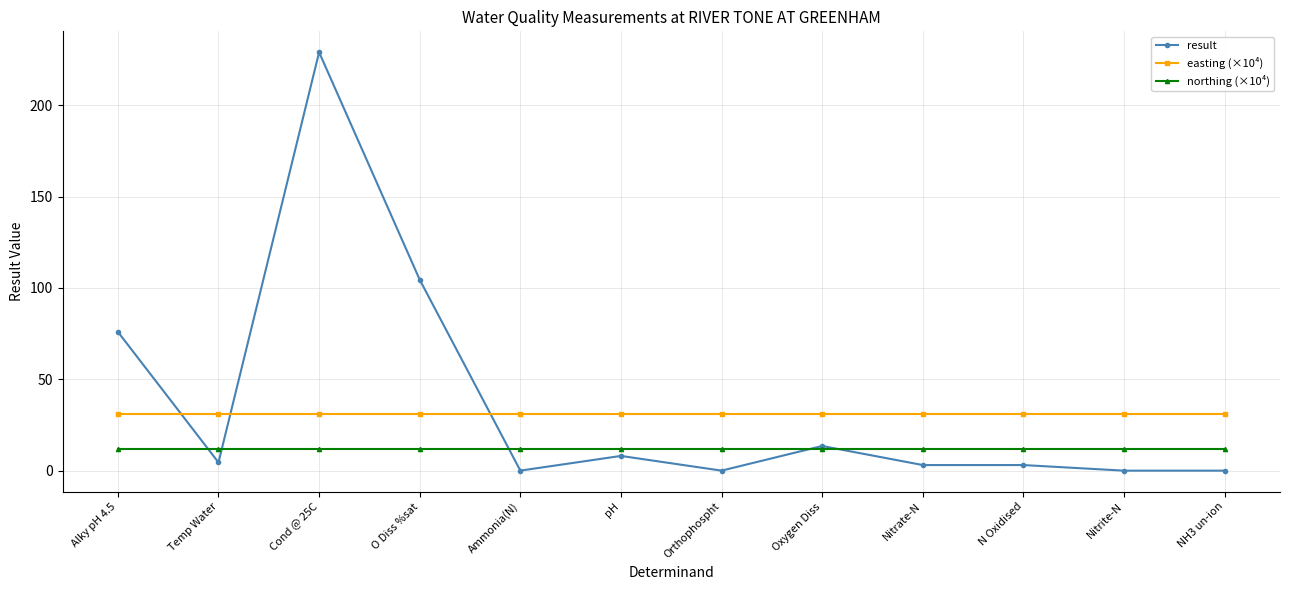

At which category is the sum across all series the highest?

Cond @ 25C